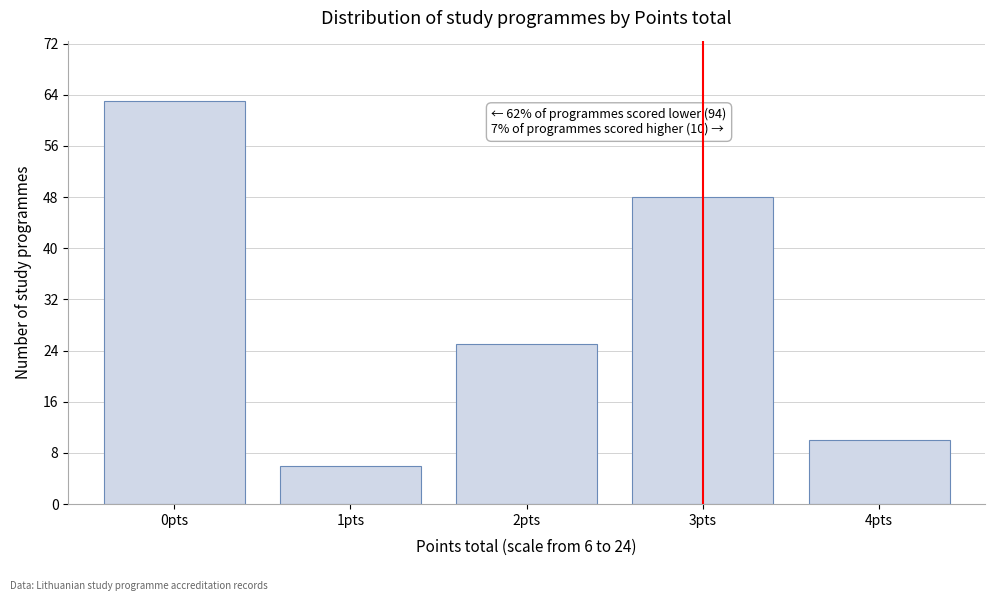

Reading right to left, what are all the values shown in this chart?

10	48	25	6	63